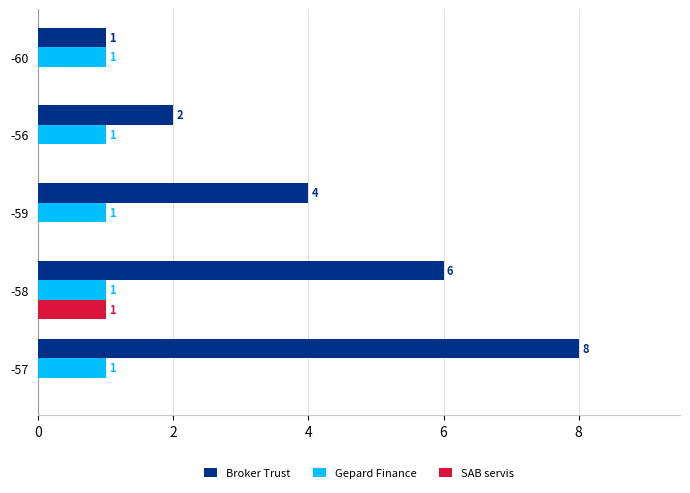

Which series changed the most between -59 and -60?

Broker Trust